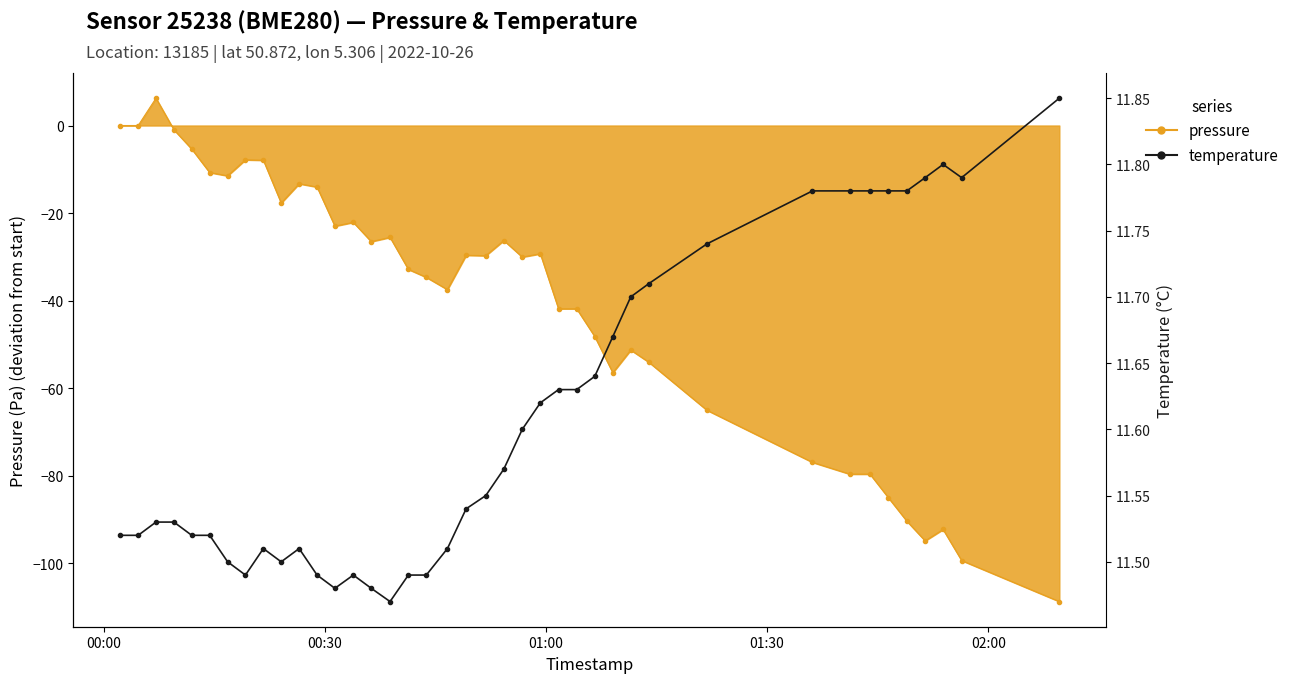

How many interior local peaks (higher than both neighbors) does the data have?

4